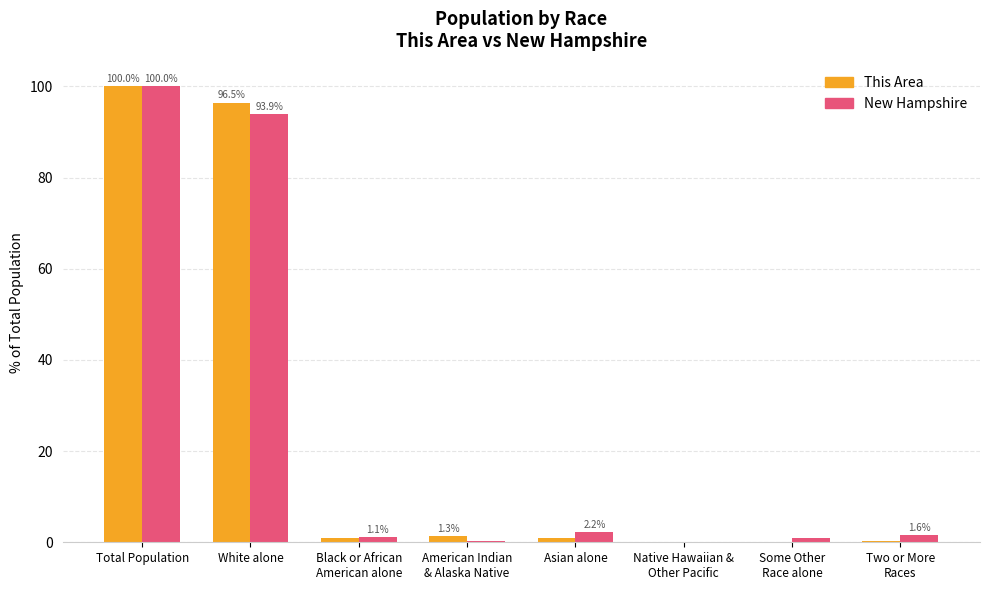

Are the bars horizontal?

No